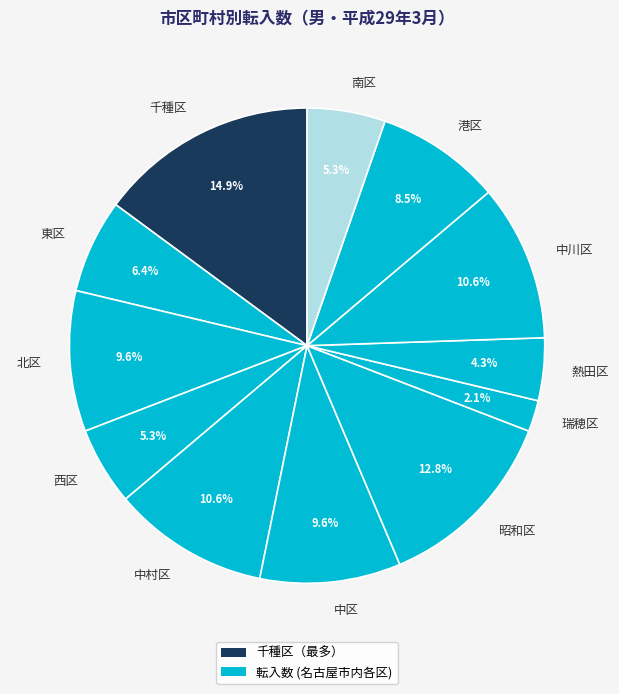

To the nearest percent, what is the combined percentage of 北区 and 中村区?

20%